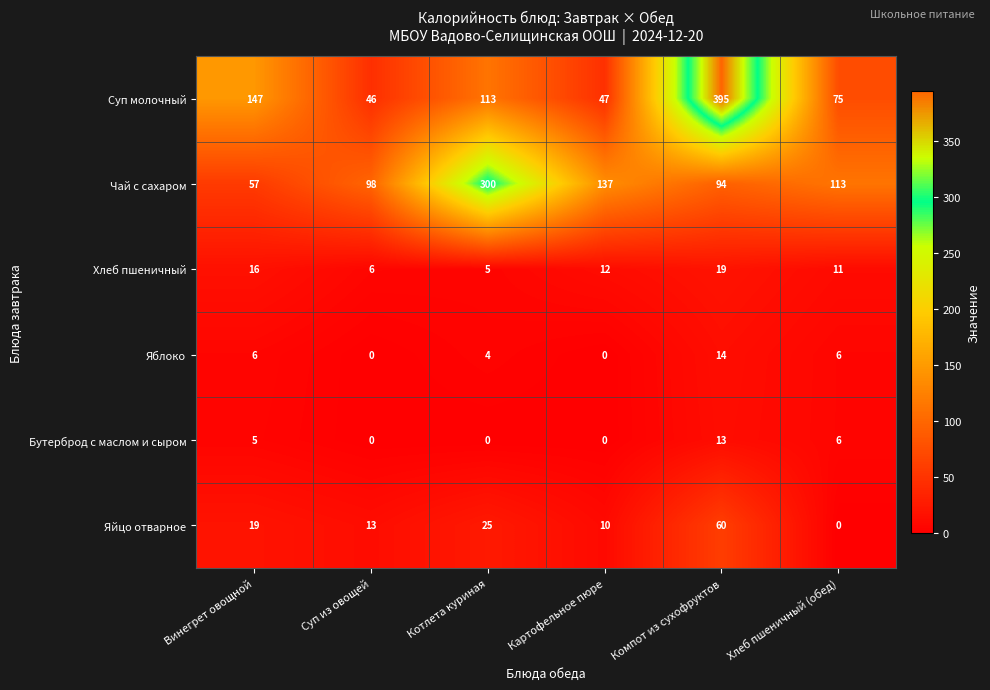

What is the difference between the Суп молочный values at Котлета куриная and Хлеб пшеничный (обед)?

38